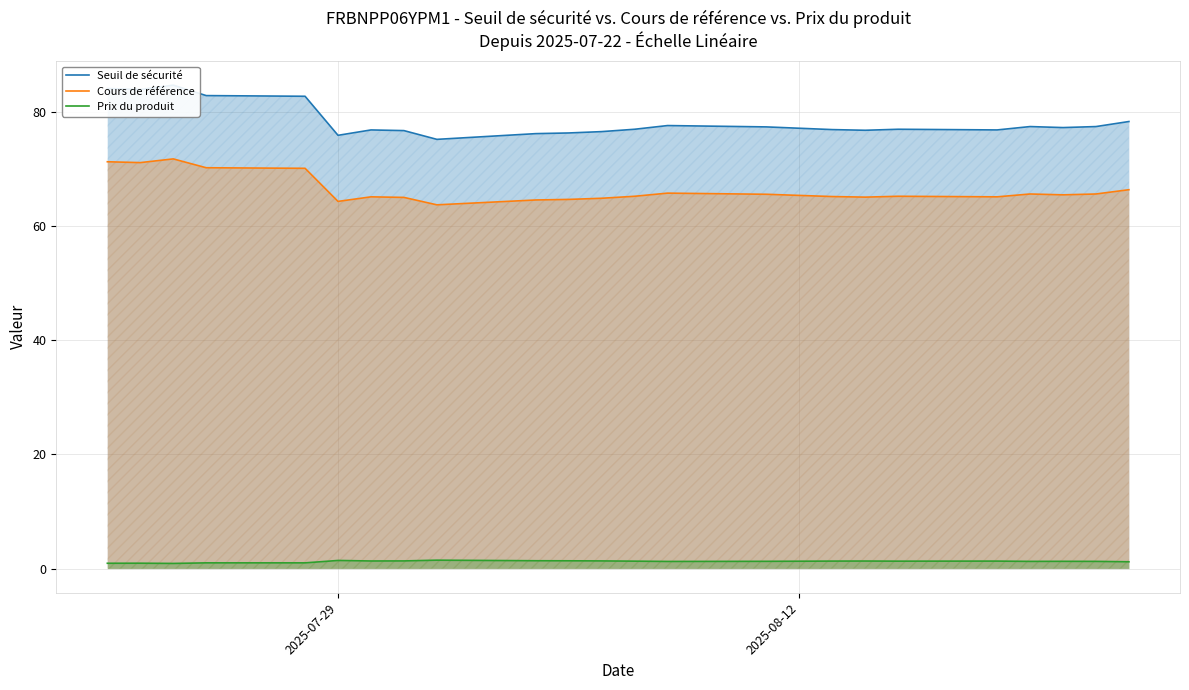

True or false: Prix du produit and Cours de référence intersect in this chart.

False